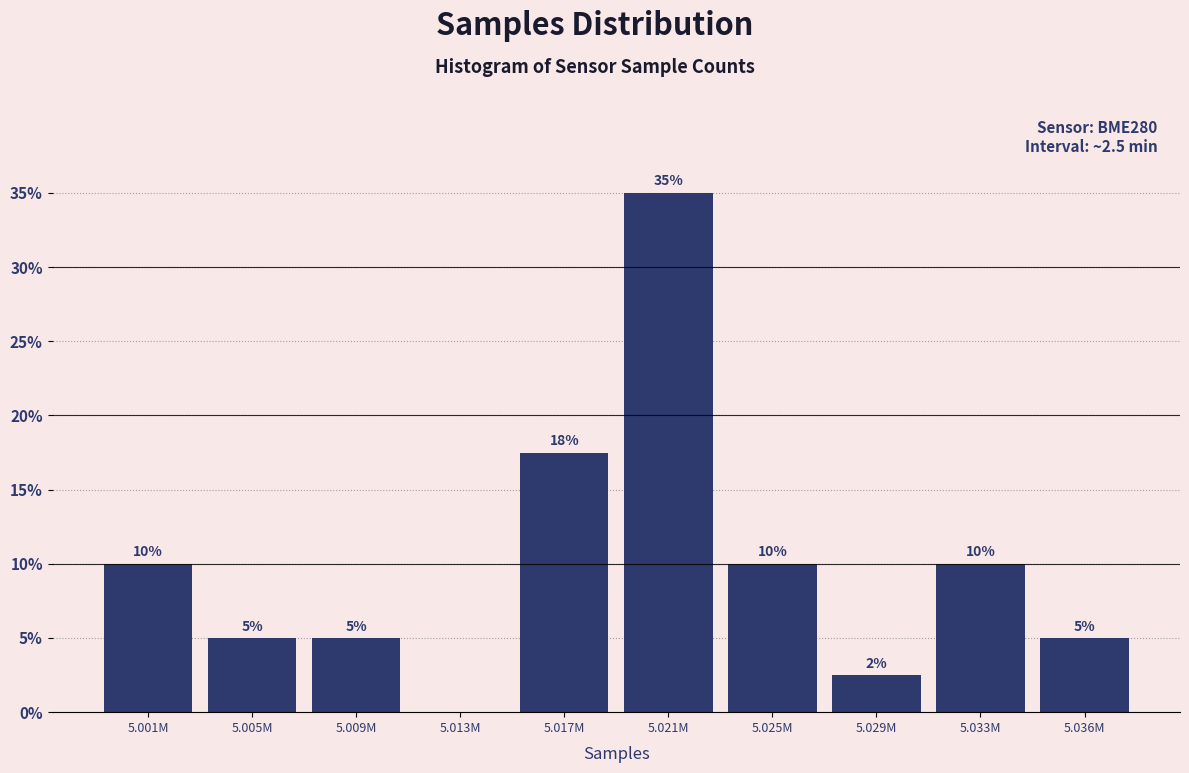

Which category has the highest value across all series?

5.021M